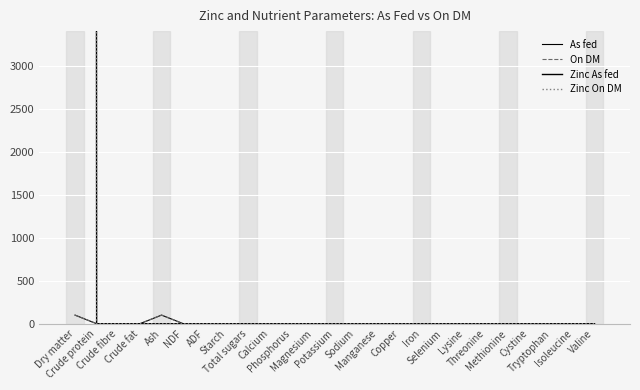

What is the label of the 18th point from the right?

Starch